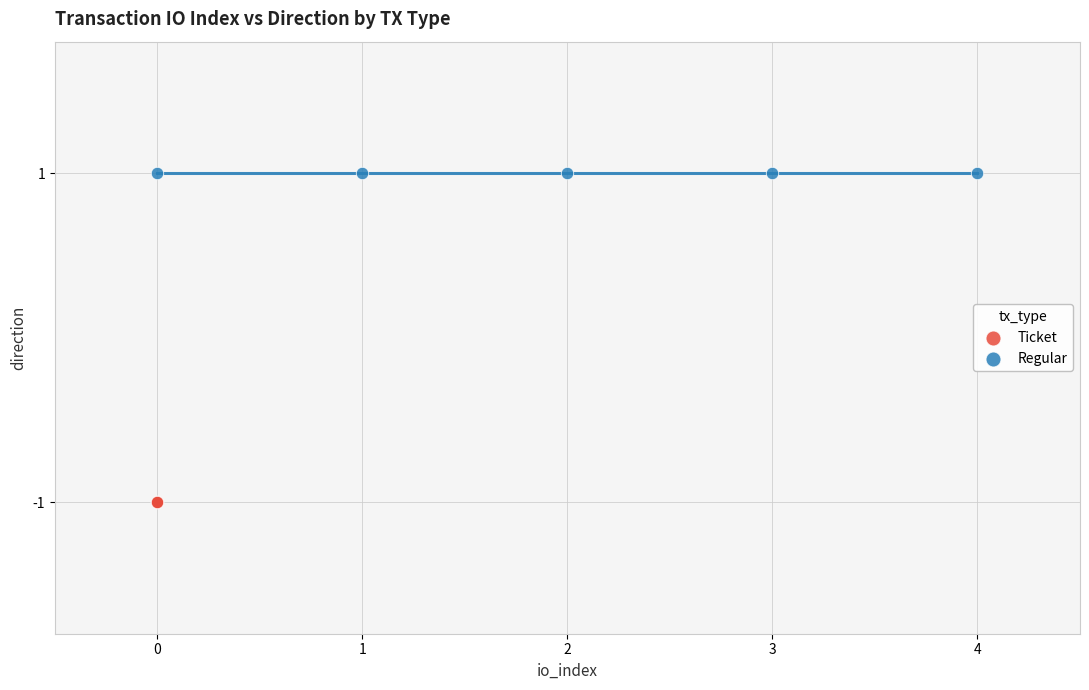

Which series contains the lowest Y value?

Ticket